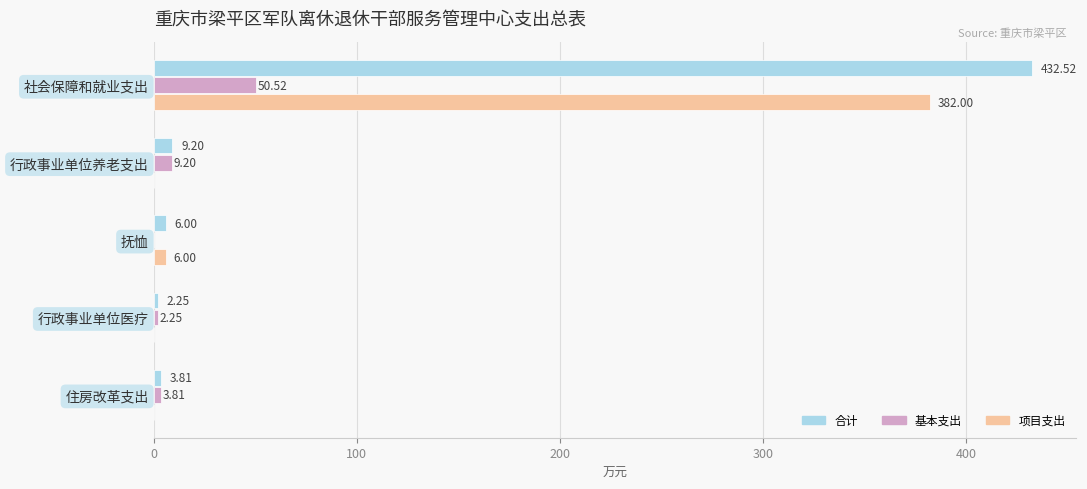

What is the sum of the 基本支出 values at 住房改革支出 and 社会保障和就业支出?

54.3